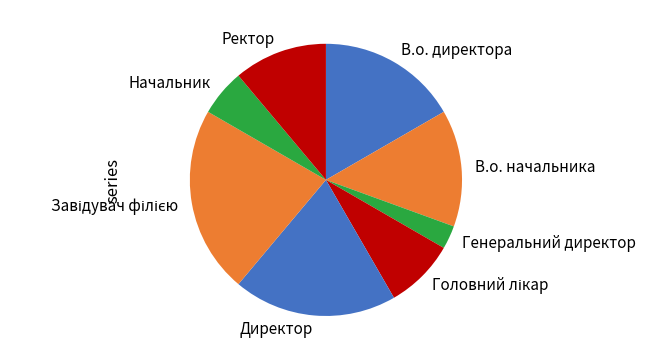

Between Ректор and В.о. начальника, which is larger?

В.о. начальника